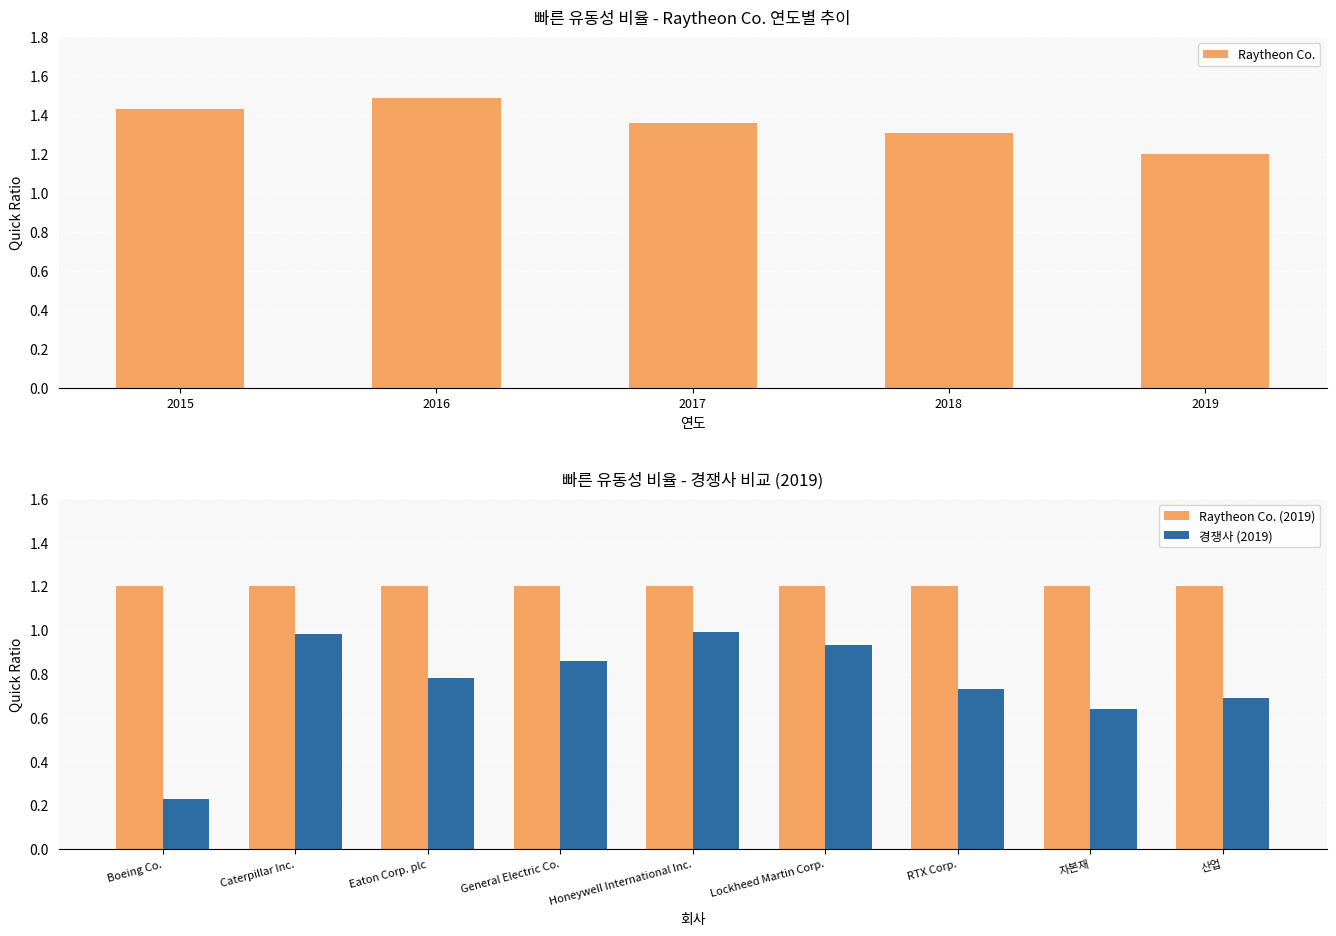

The value of 2019 at Caterpillar Inc. is 1.0. True or false?

True